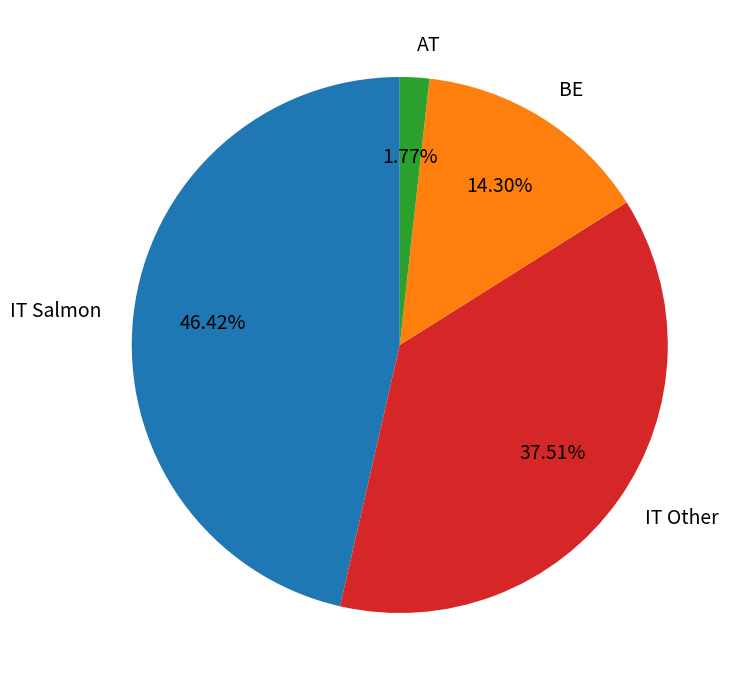

Approximately how many times larger is the value at BE compared to AT?

8.1